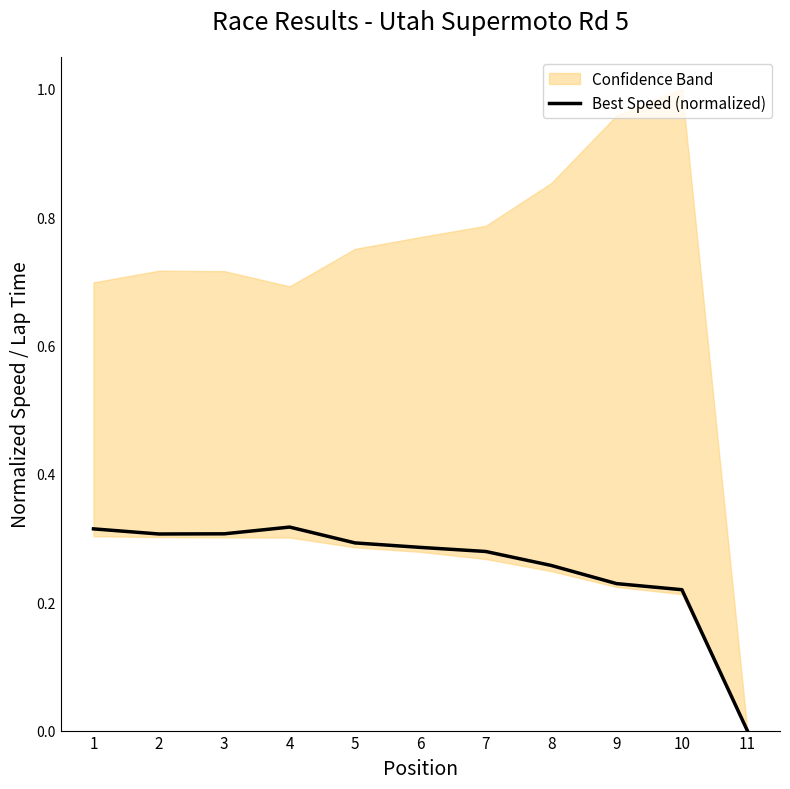

Is it true that the value at 9 is 0.2?

True